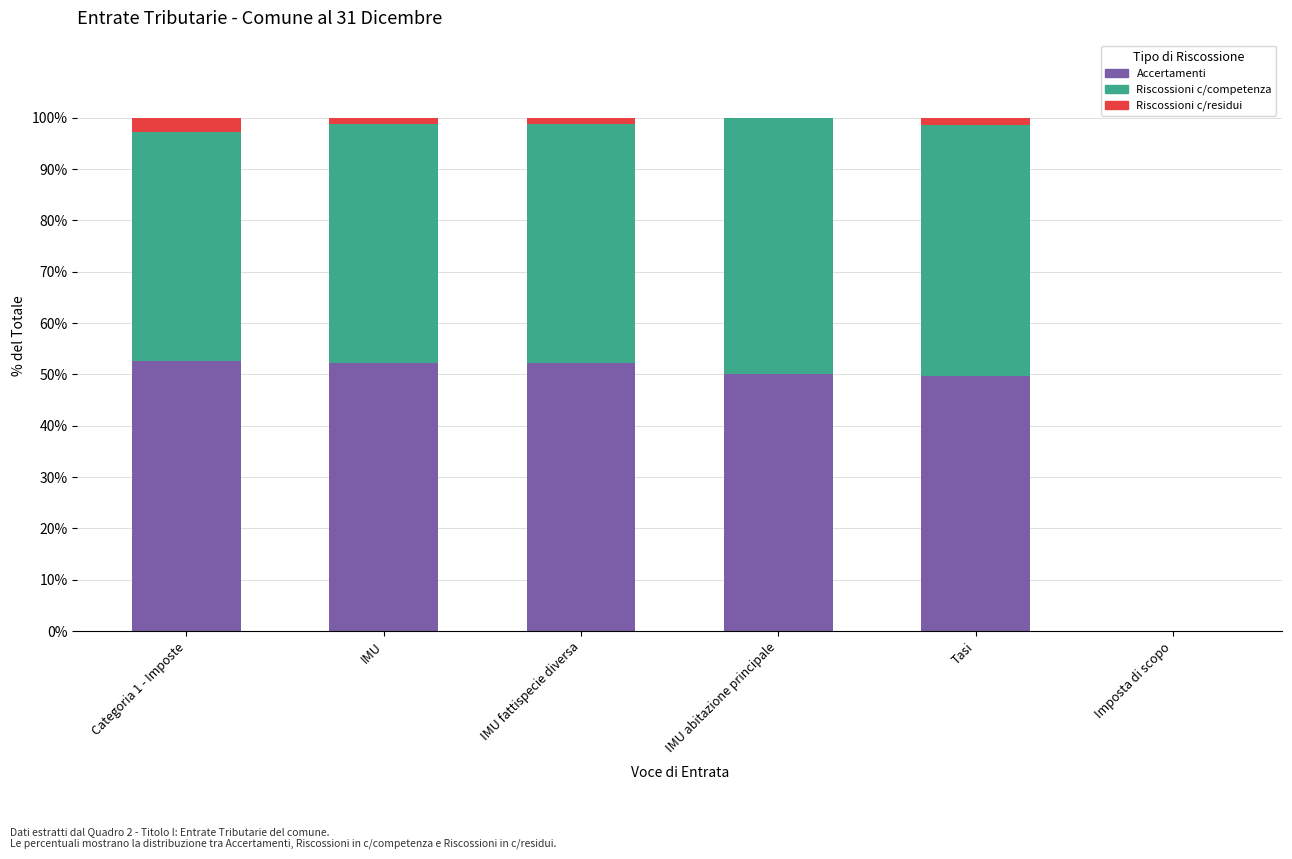

The Accertamenti series shows 30.8 at Imposta di scopo. True or false?

False